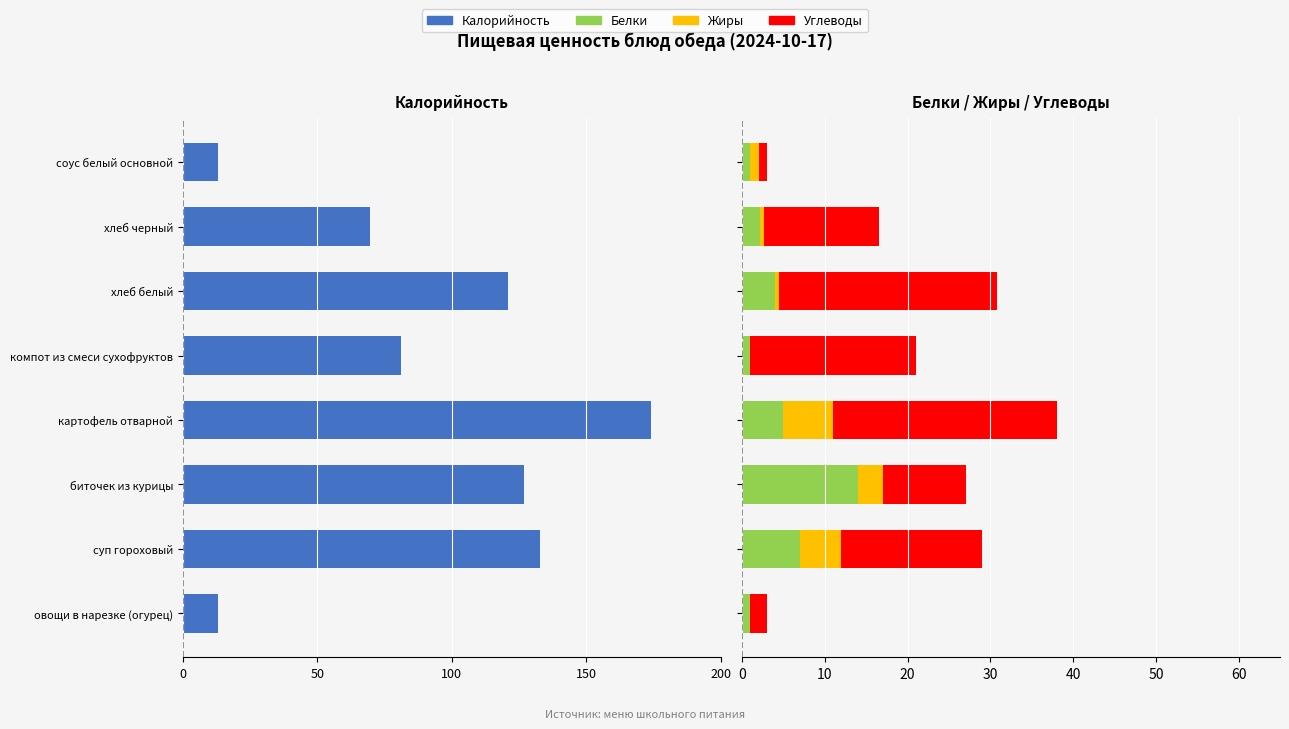

Which series has the largest range (max minus min)?

Калорийность